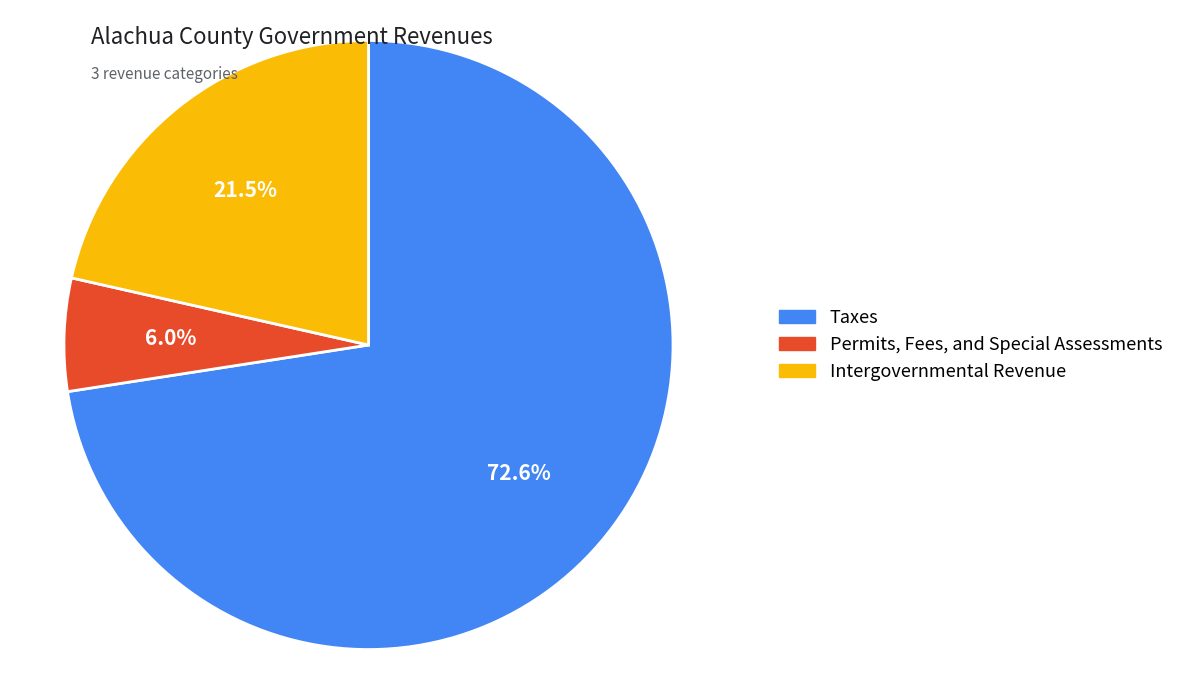

What is the smallest slice in the pie chart?

Permits, Fees, and Special Assessments